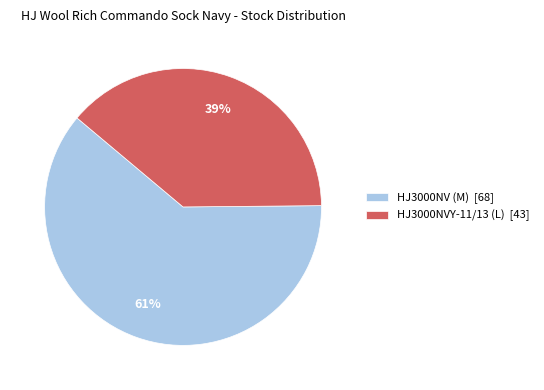

Approximately how many times larger is the value at HJ3000NV (M) compared to HJ3000NVY-11/13 (L)?

1.6